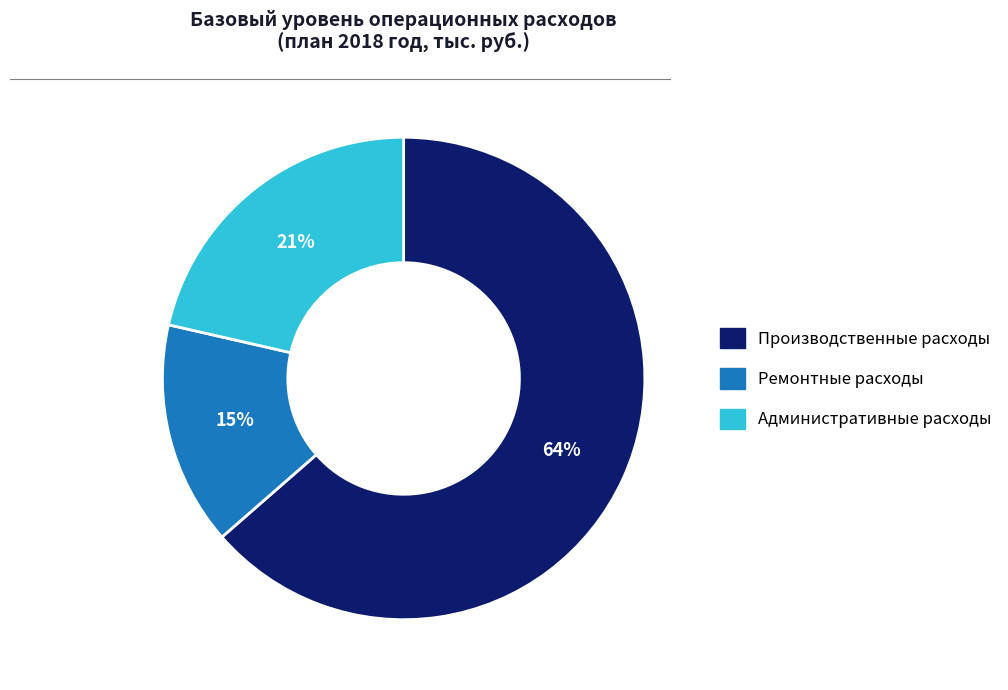

True or false: Ремонтные расходы accounts for 1% of the total.

False